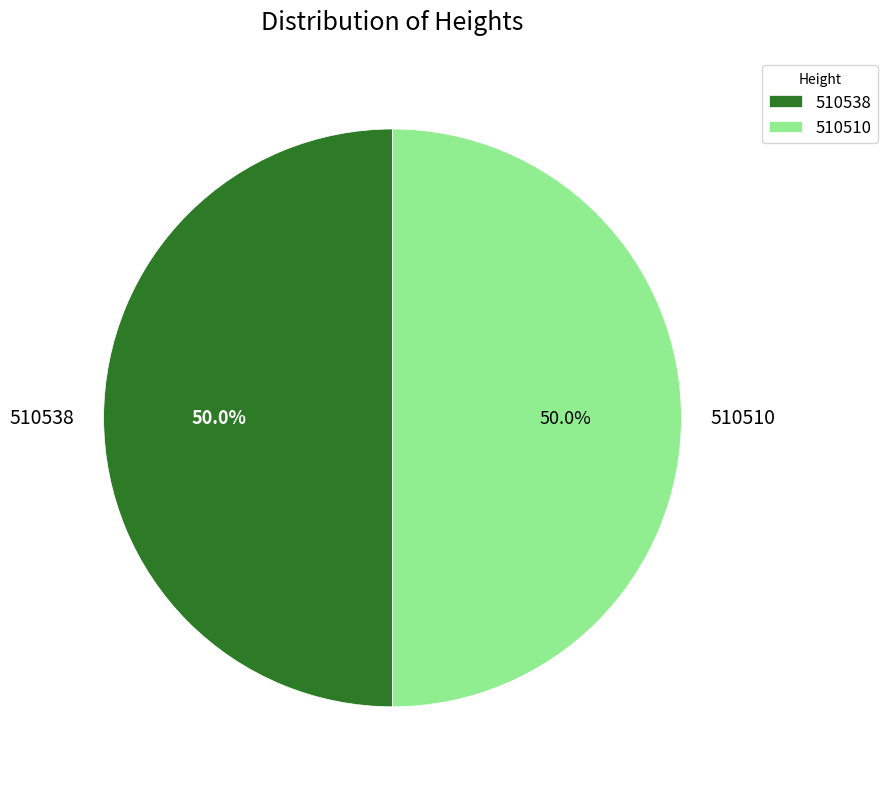

How much of the chart is everything except 510538?

50.0%